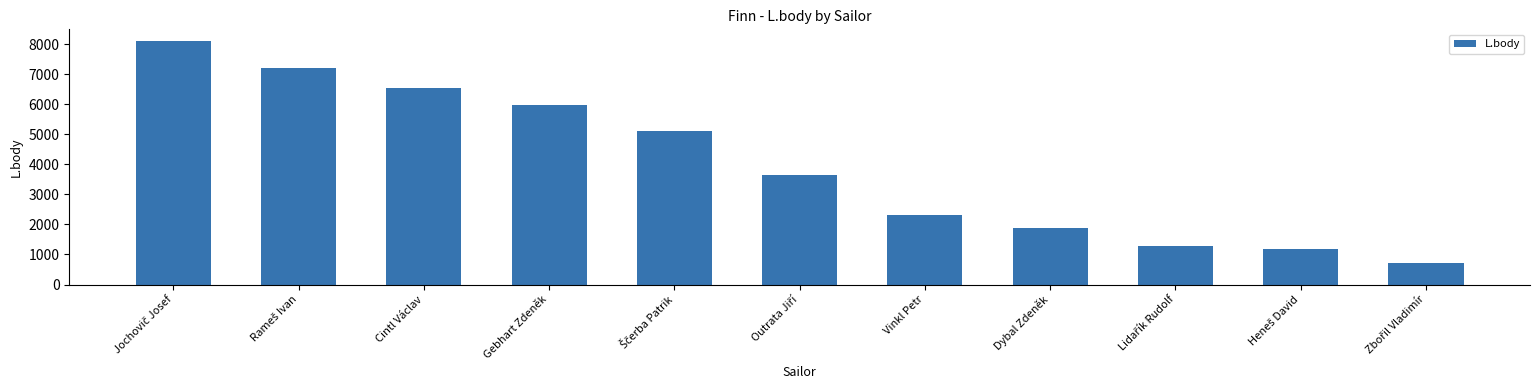

What is the minimum value shown in the chart?

707